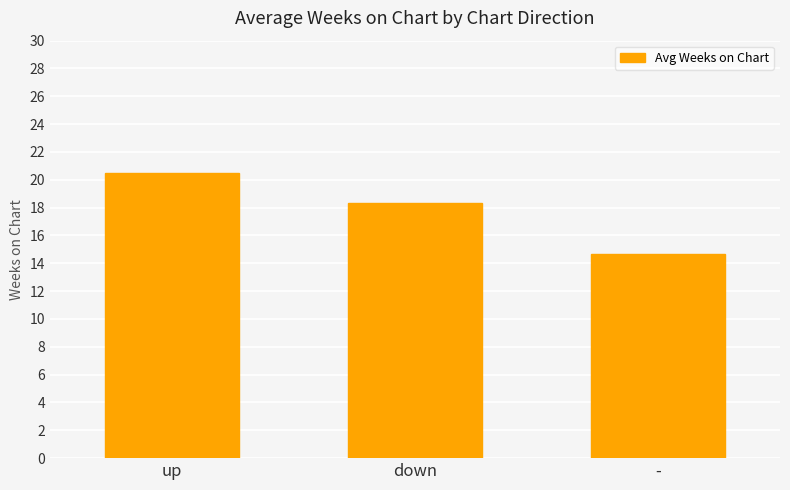

How many bars are there in total?

3